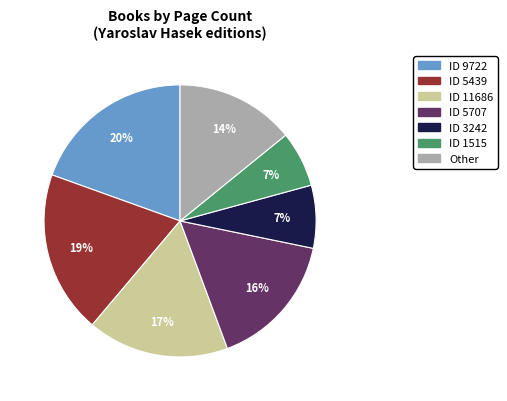

What percentage is the ID 11686 slice, to the nearest percent?

17%